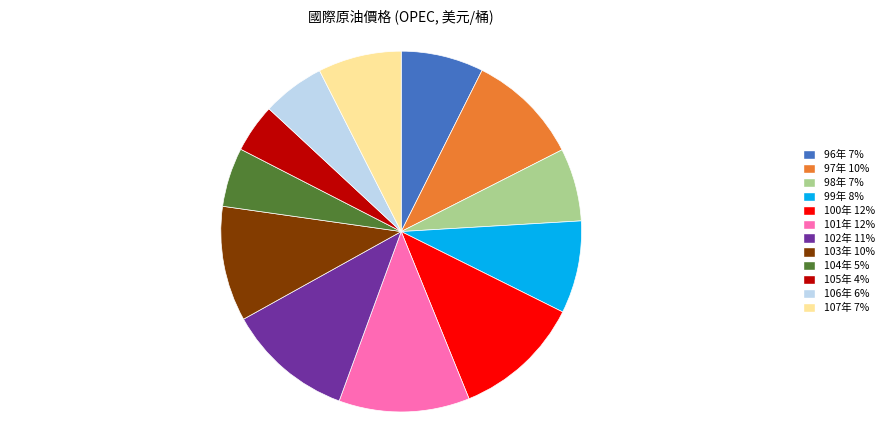

Combined, do 102年 and 97年 account for over 50%?

No